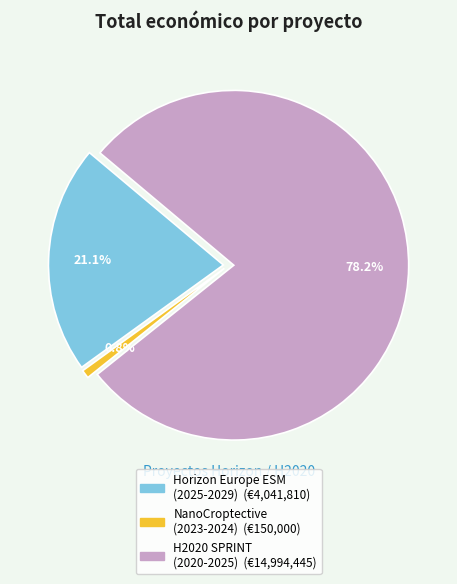

The NanoCroptective
(2023-2024) slice represents 1% of the pie. True or false?

True